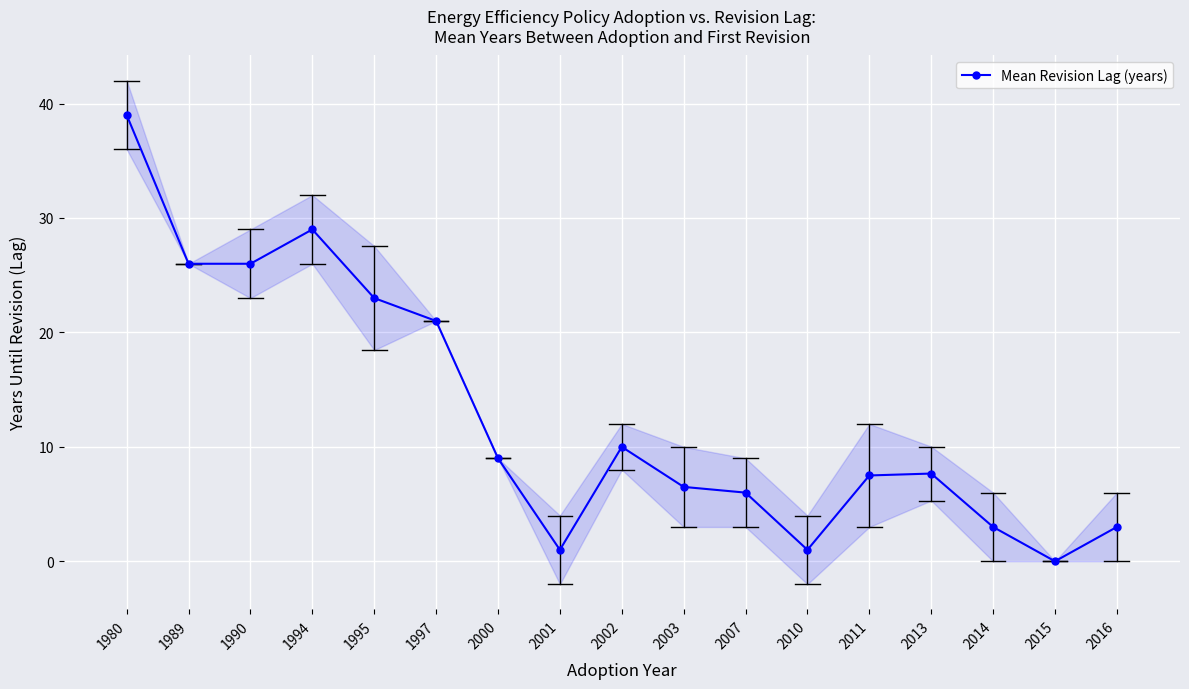

Is this an area chart (filled region under the line)?

No